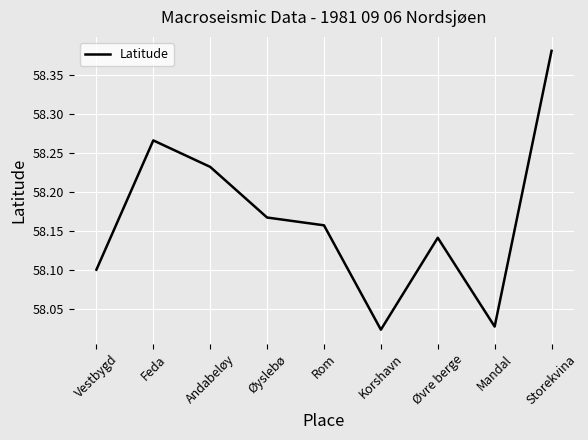

List the labels in order of value, largest first.

Storekvina, Feda, Andabeløy, Øyslebø, Rom, Øvre berge, Vestbygd, Mandal, Korshavn